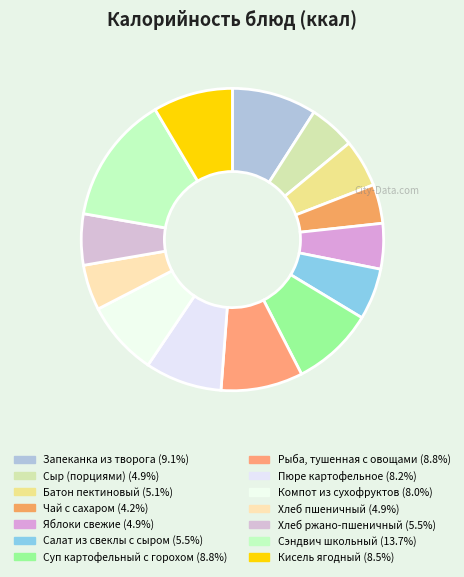

How many slices are in this pie chart?

14